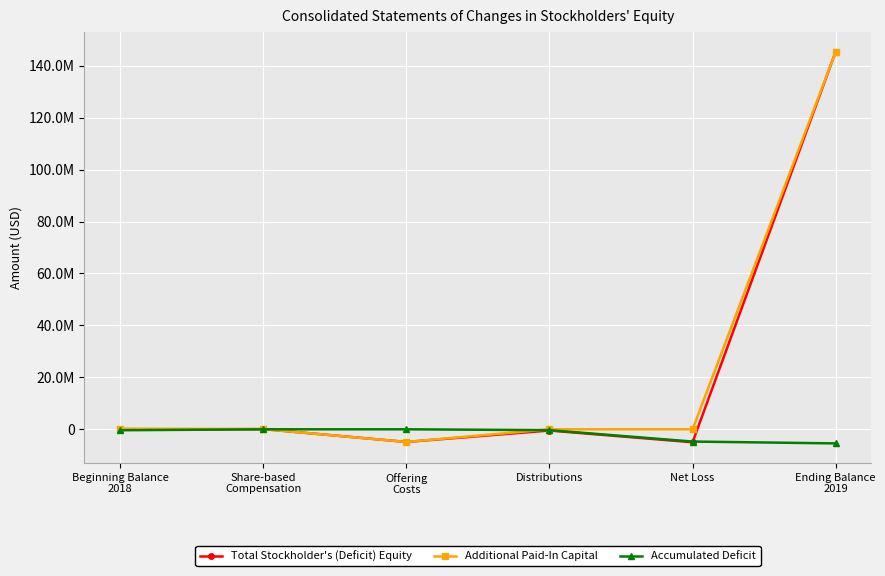

At which label does Additional Paid-In Capital reach its minimum?

Offering
Costs